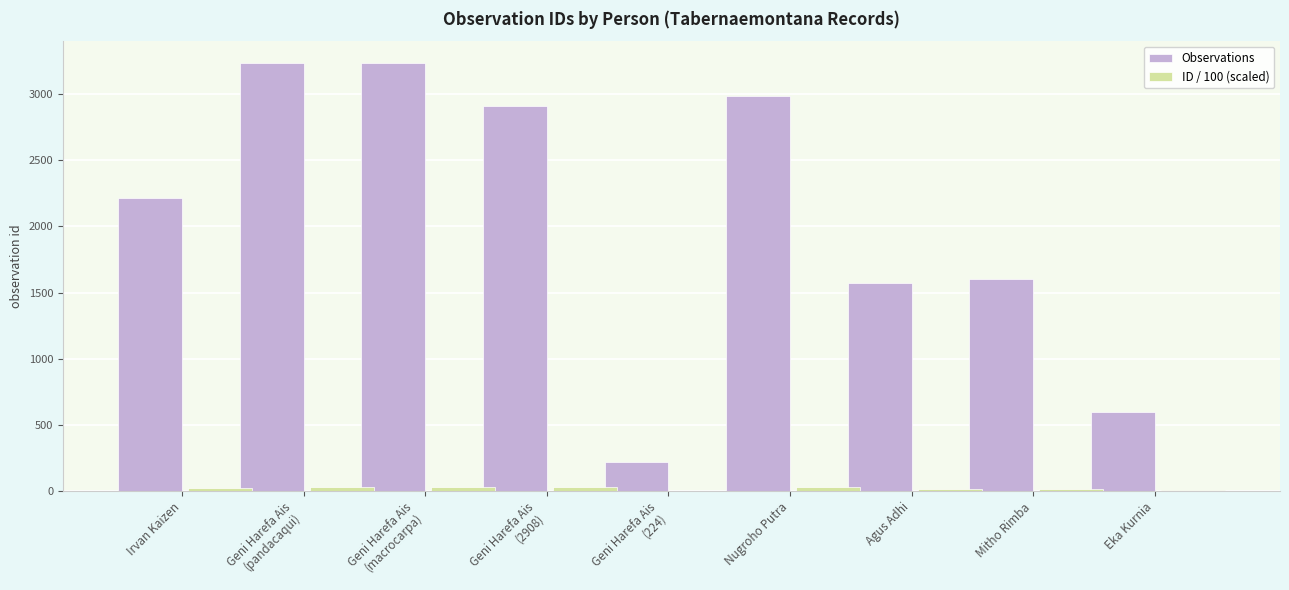

At which label is Observations closest to 1731?

Mitho Rimba